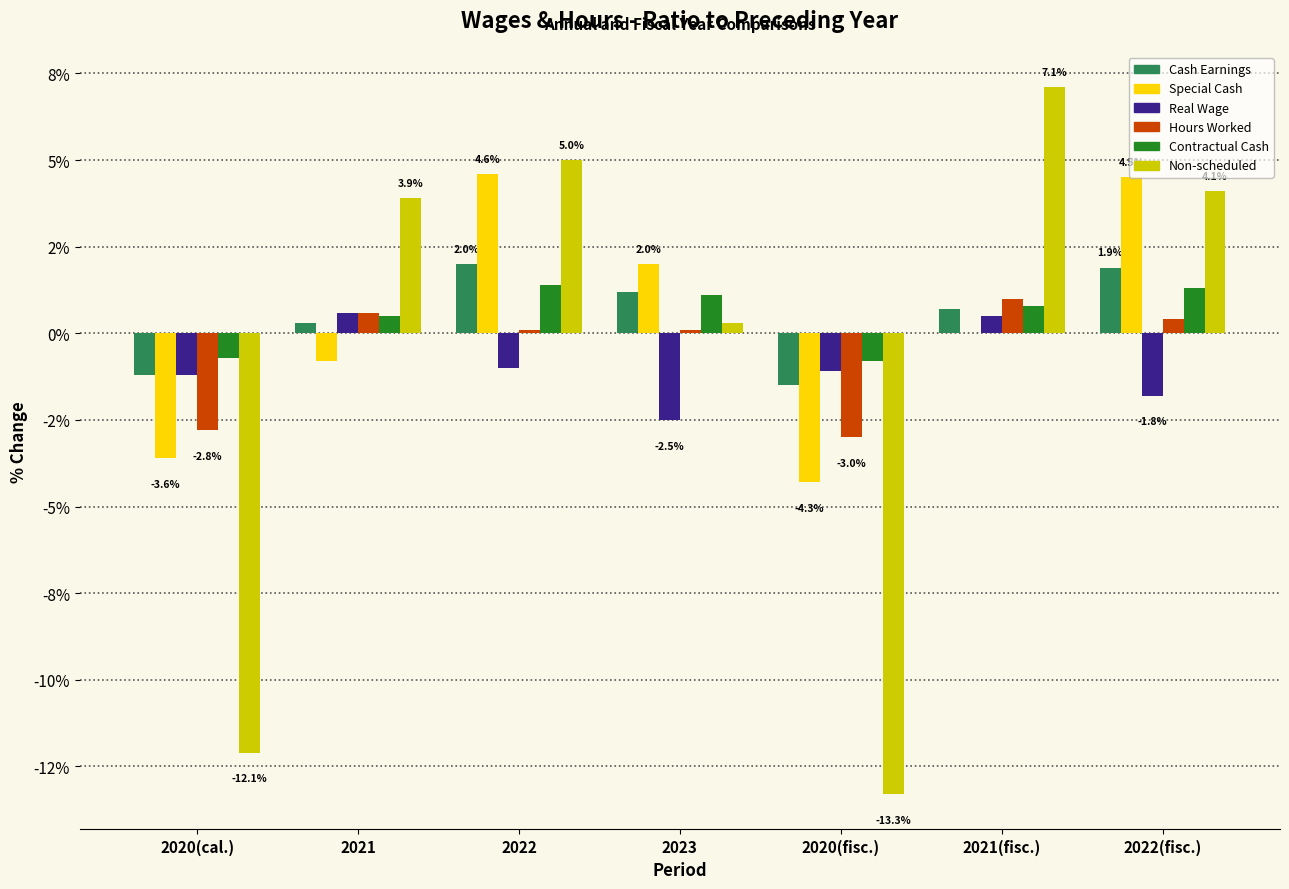

What is the difference between the maximum and second lowest values in the Contractual Cash series?

2.1